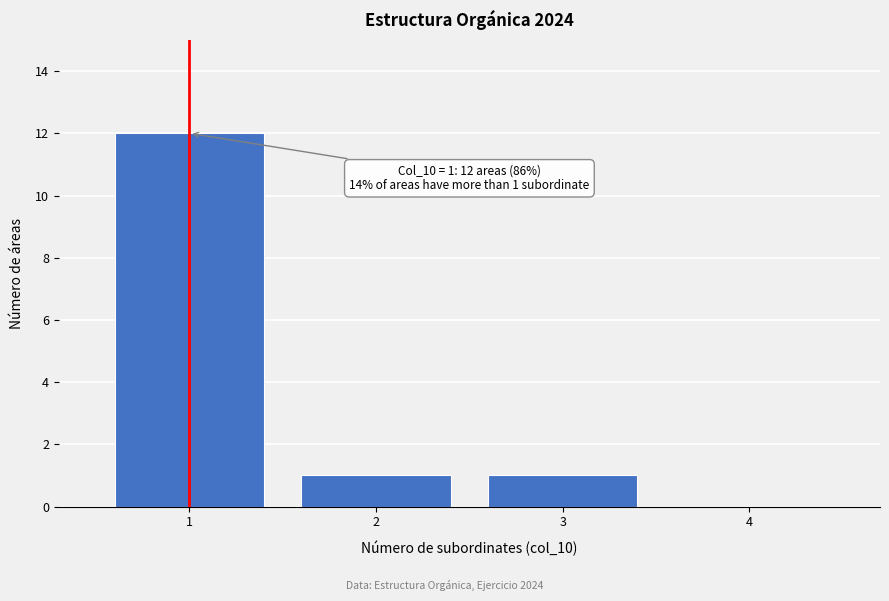

Over which range of the x-axis is the bar tallest?

0.5 to 1.5